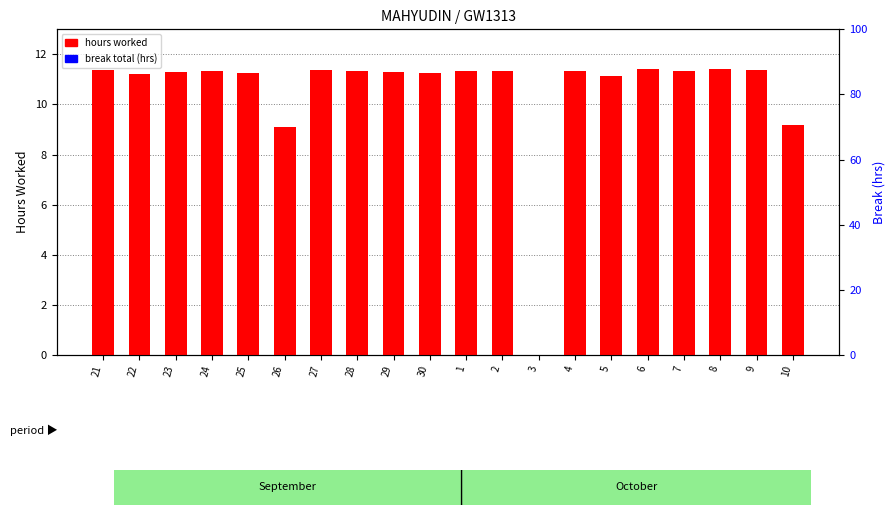

What is the difference between the hours worked values at 7 and 26?

2.3